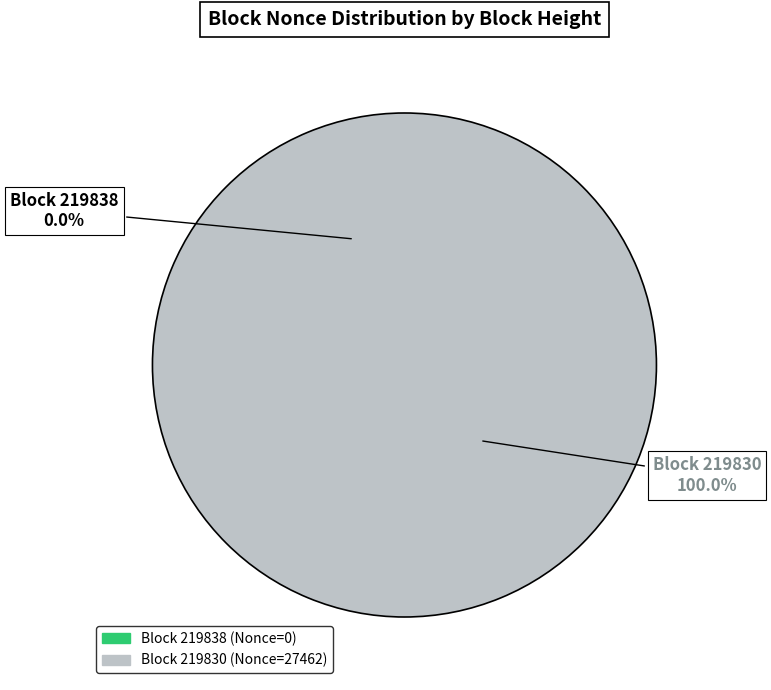

Which has a higher value, 219830 or 219838?

219830